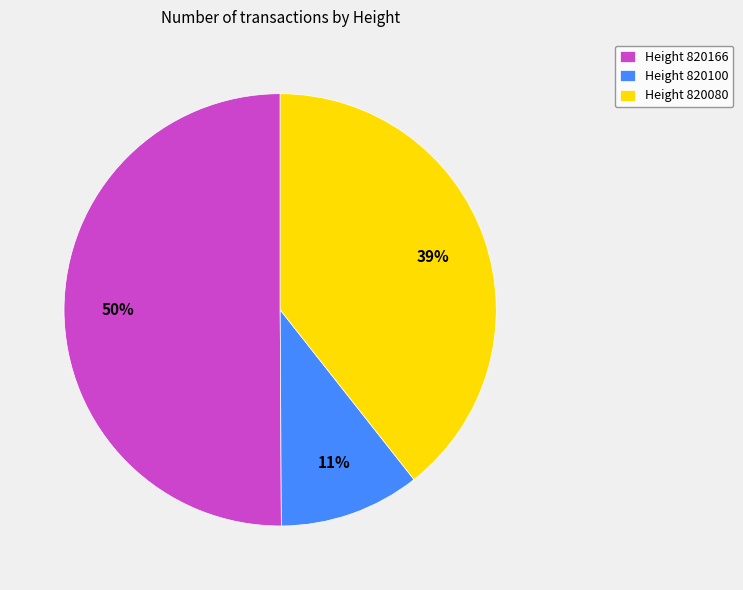

What percentage is the Height 820080 slice, to the nearest percent?

39%